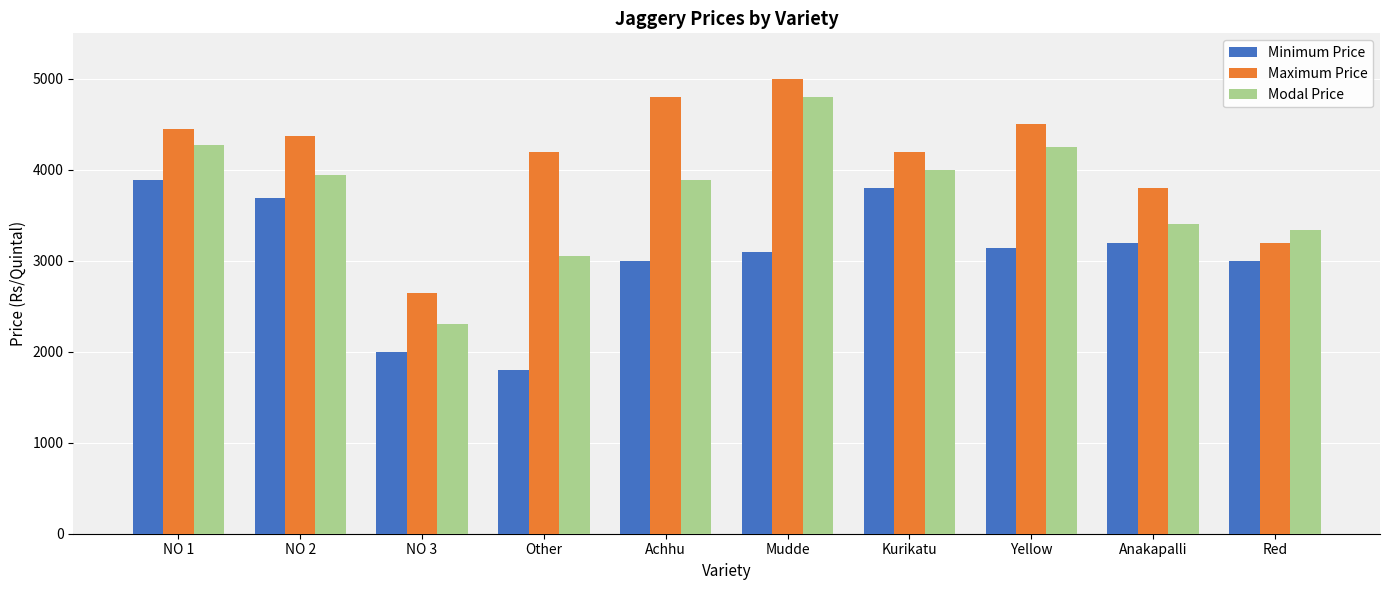

What is the difference between the maximum and second lowest values in the Maximum Price series?

1800